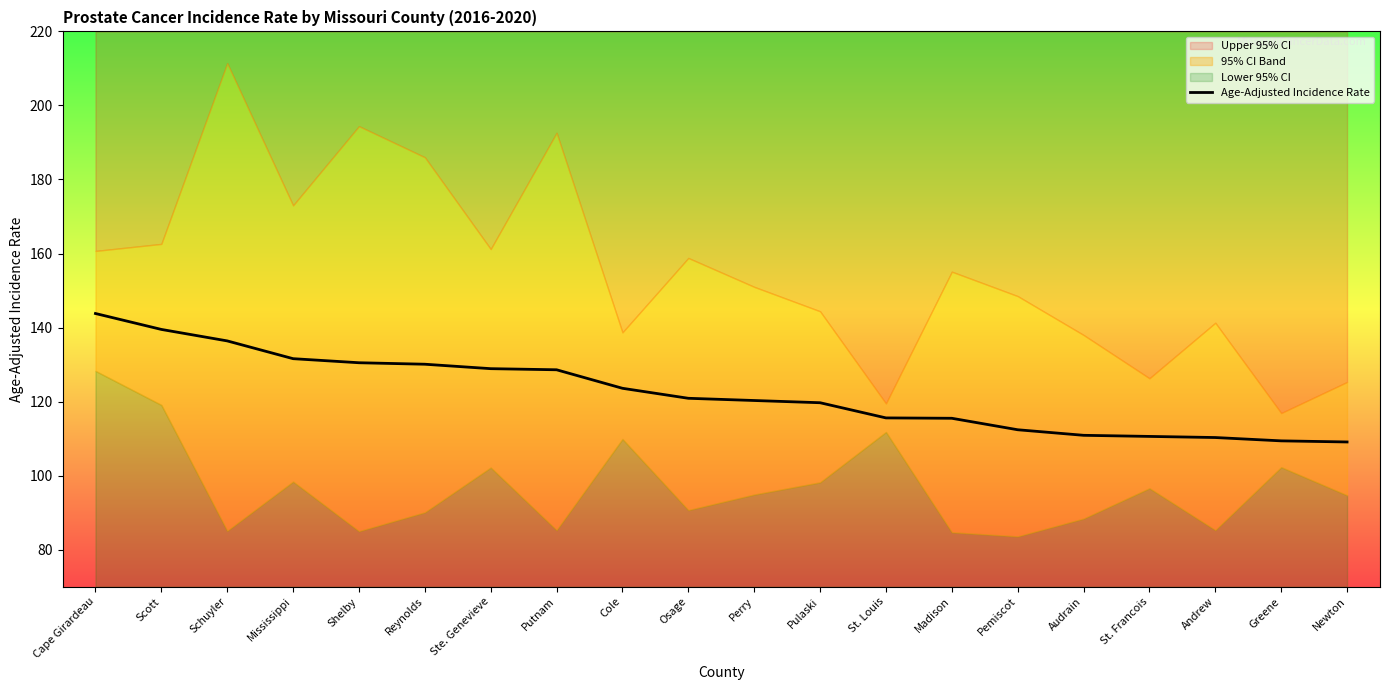

What is the sum of the values at Mississippi and Cape Girardeau?

275.4